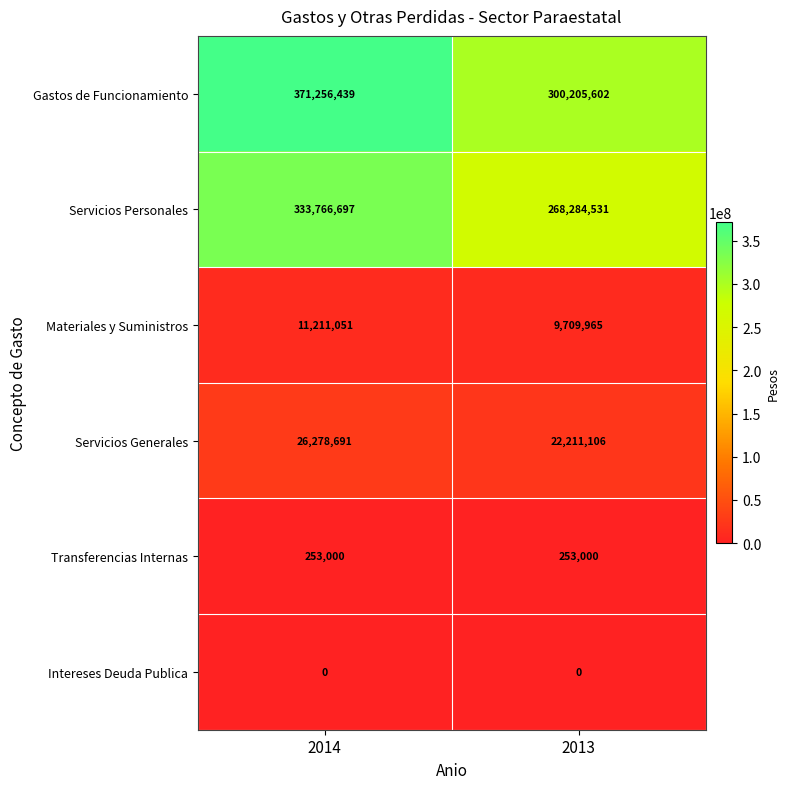

What is the sum of all Materiales y Suministros values?

20921016